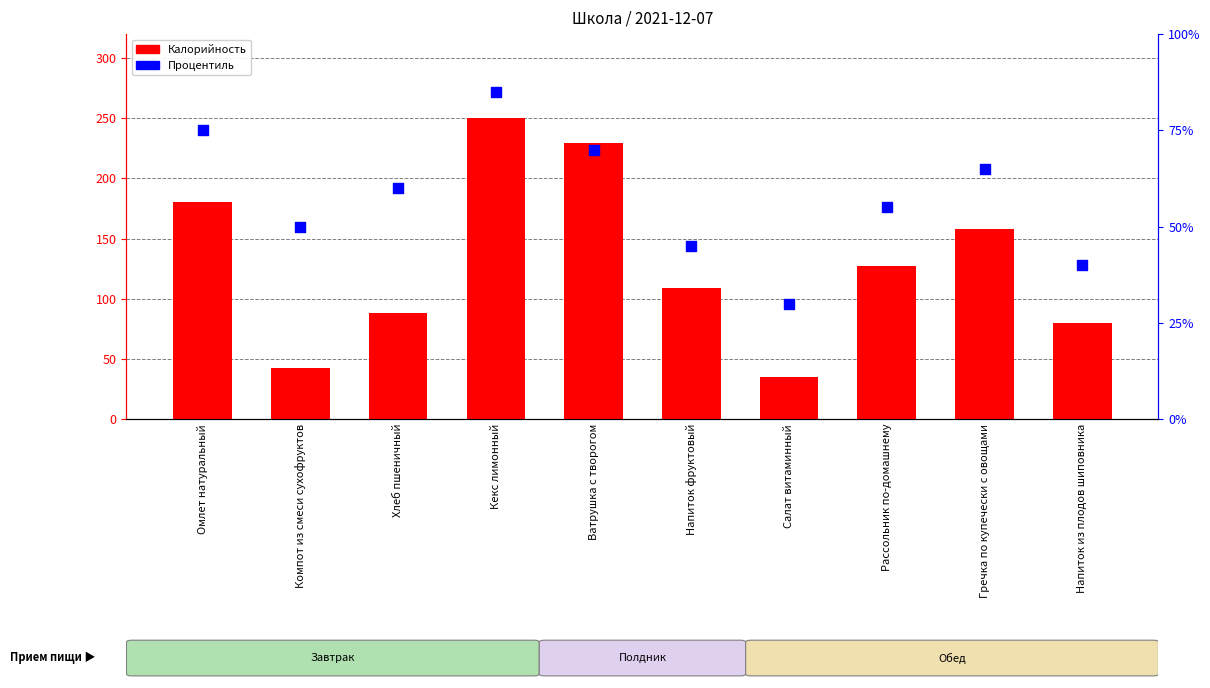

Which series contains the highest Y value?

Калорийность